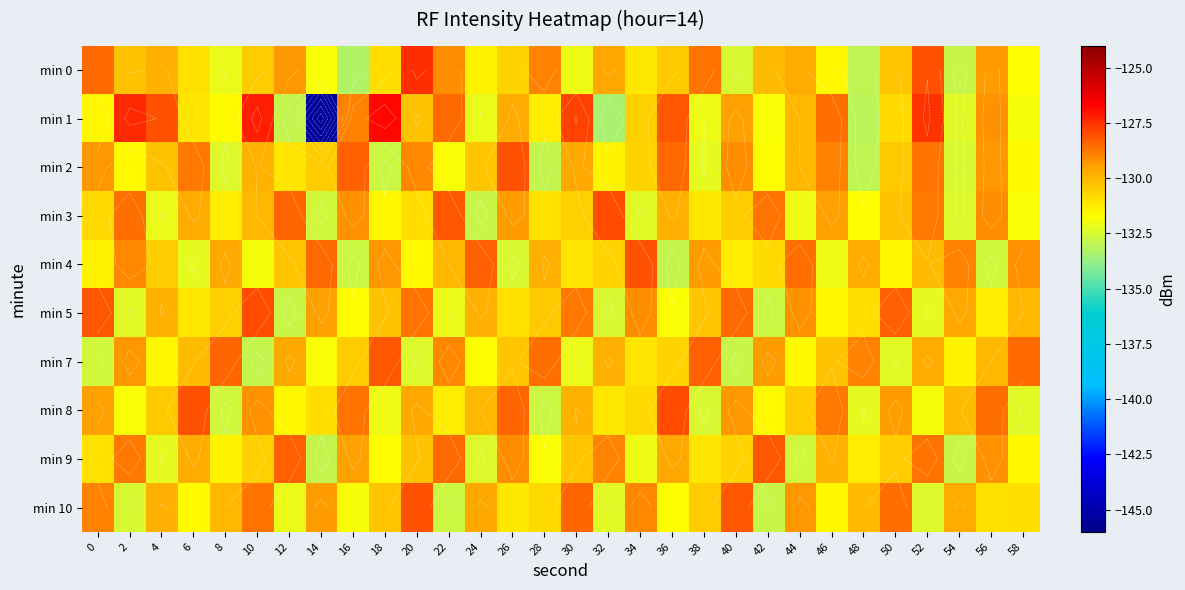

What is the sum of the min 0 values at 26 and 38?

-259.4